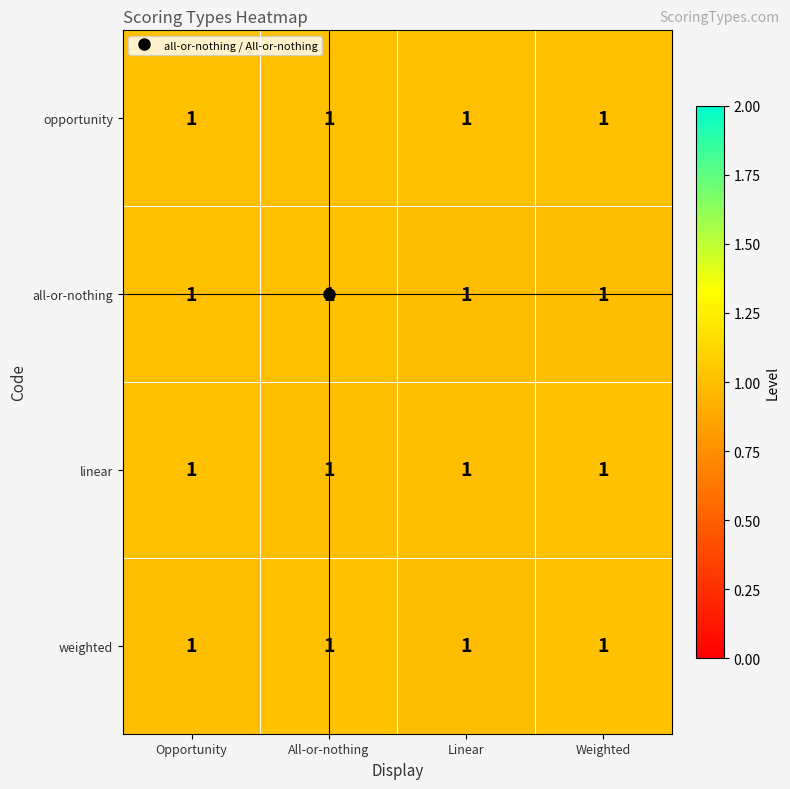

What is the maximum value for row_1?

1.0